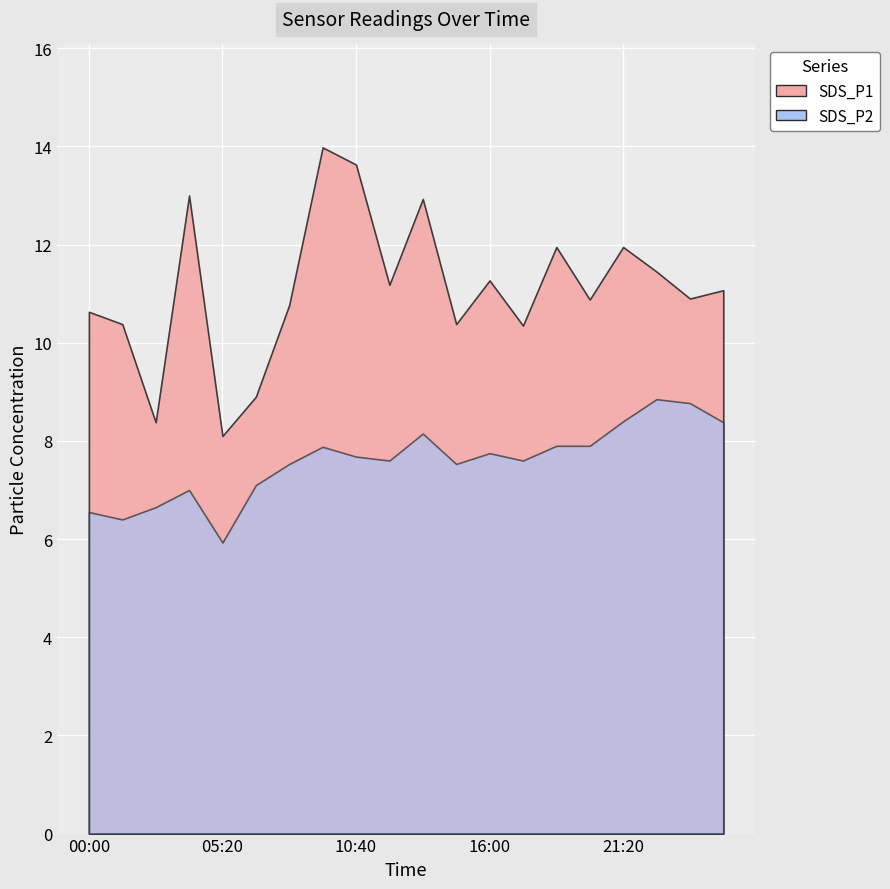

Rank the series at 05:20 from highest to lowest value.

SDS_P1, SDS_P2